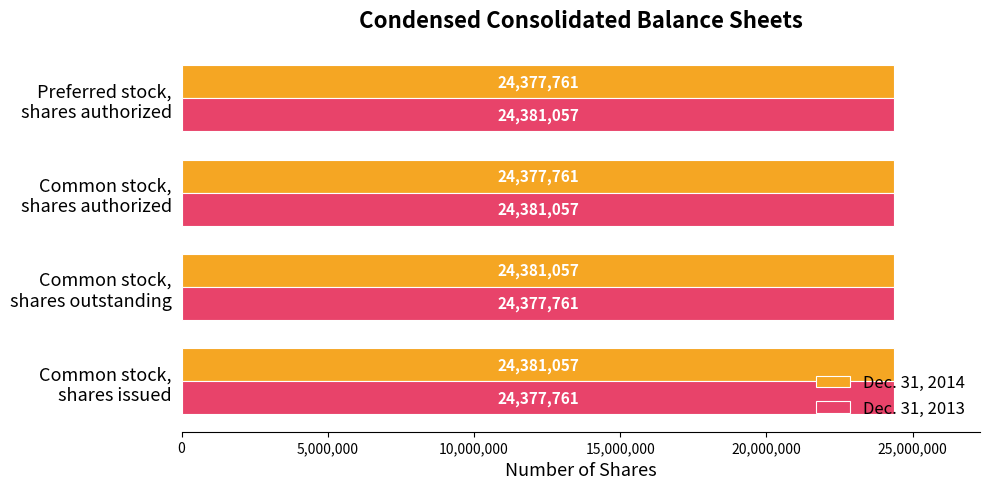

What is the greatest value displayed?

24381057